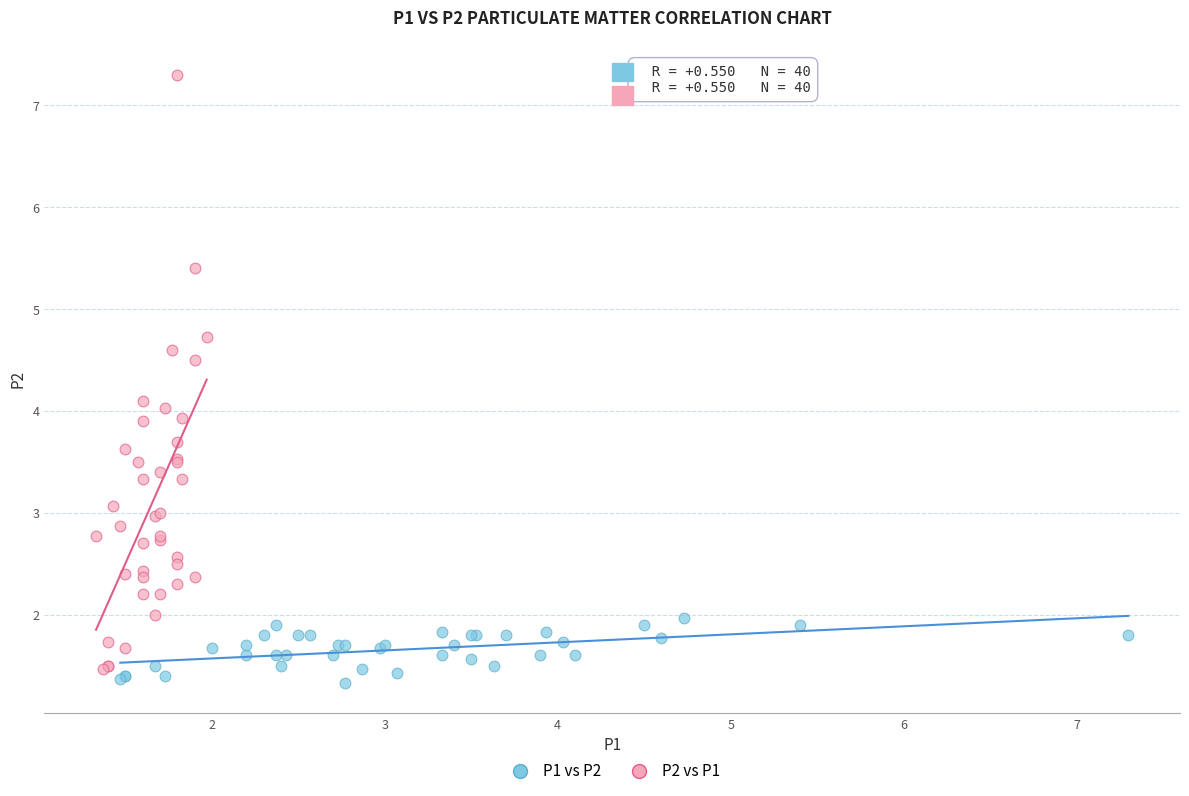

Which series reaches the maximum Y coordinate?

P2 vs P1